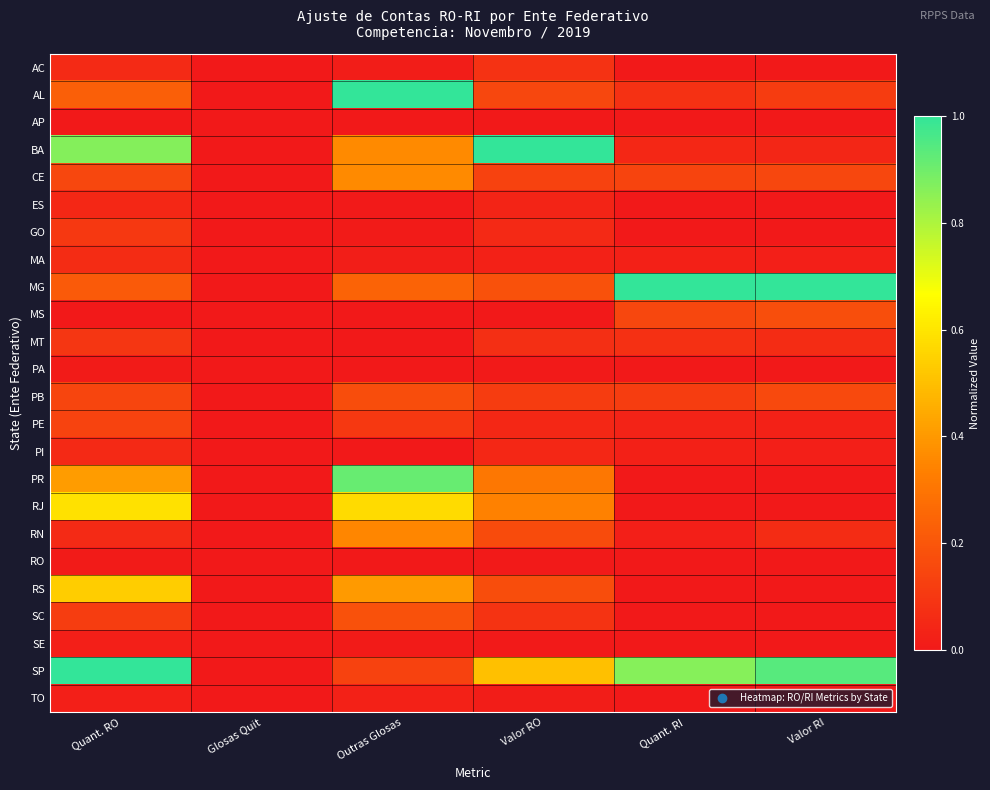

Between Quant. RO and Valor RI, which is larger?

Quant. RO